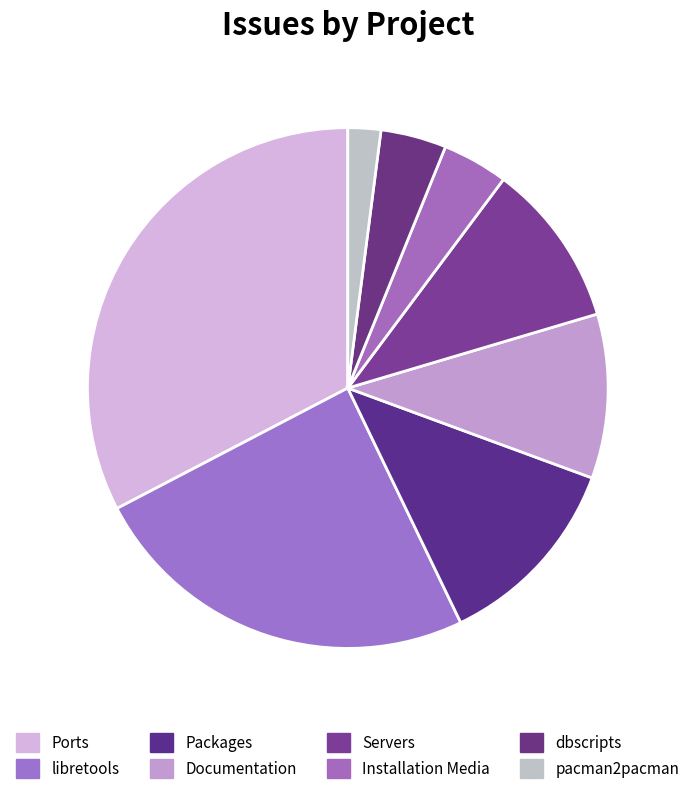

What portion of the pie excludes dbscripts?

95.9%